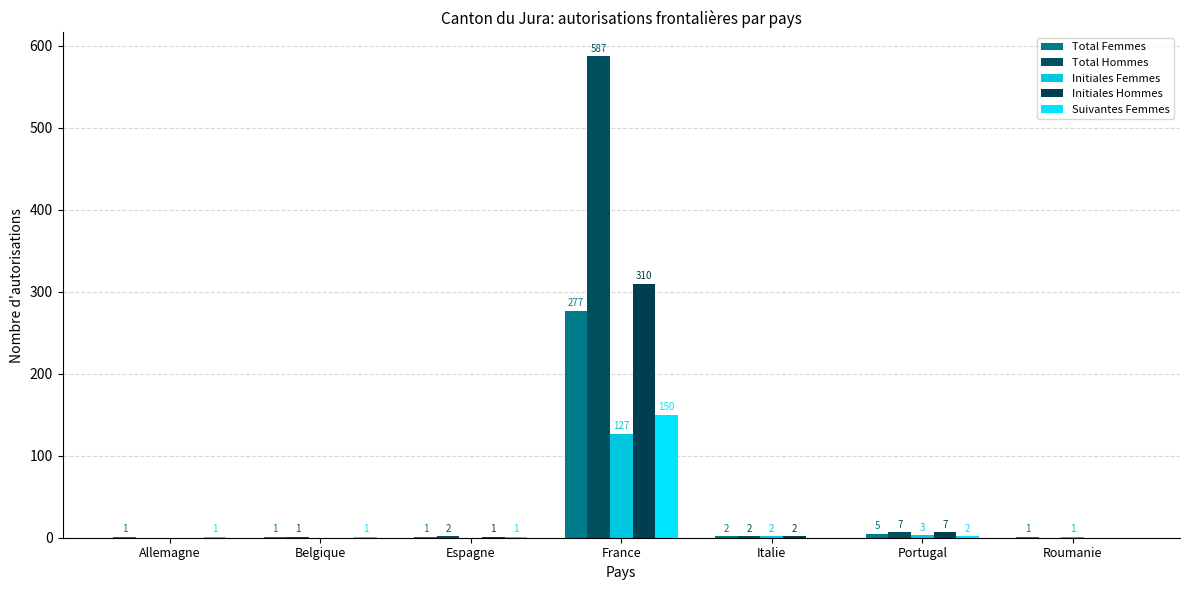

What is the total value across all series at France?

1451